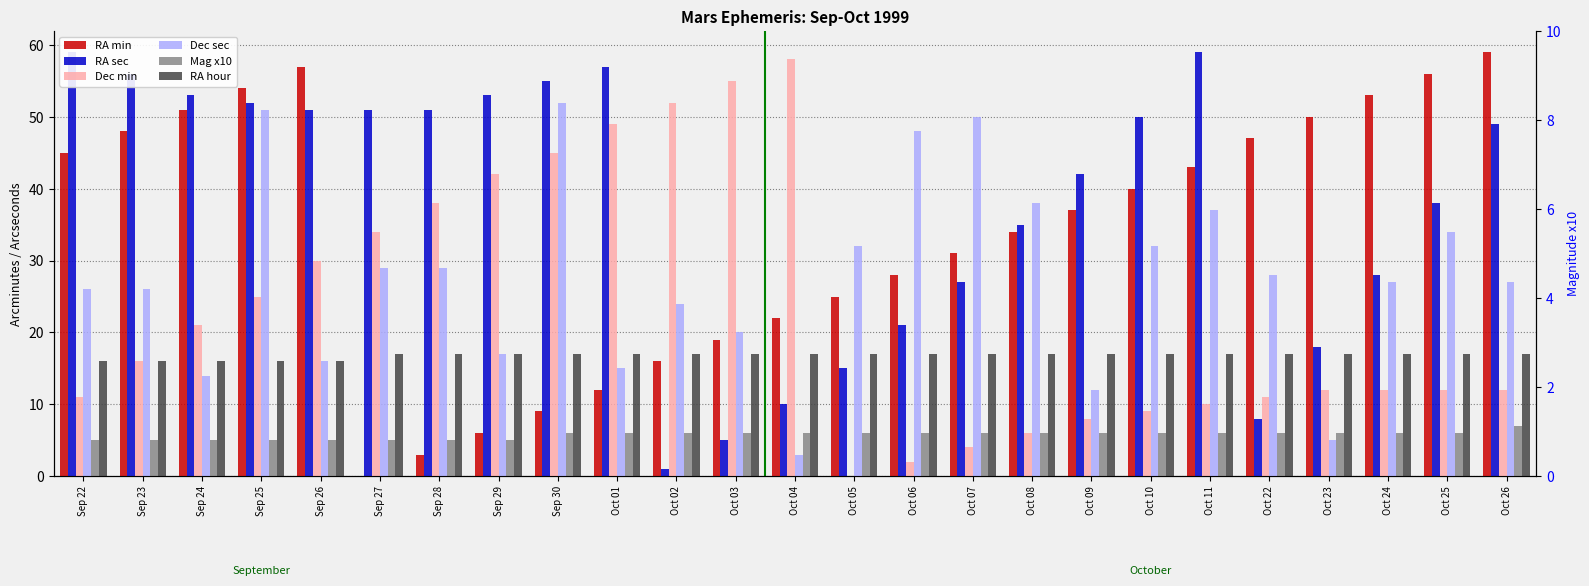

What is the sum of the RA hour values at Oct 08 and Sep 27?

34